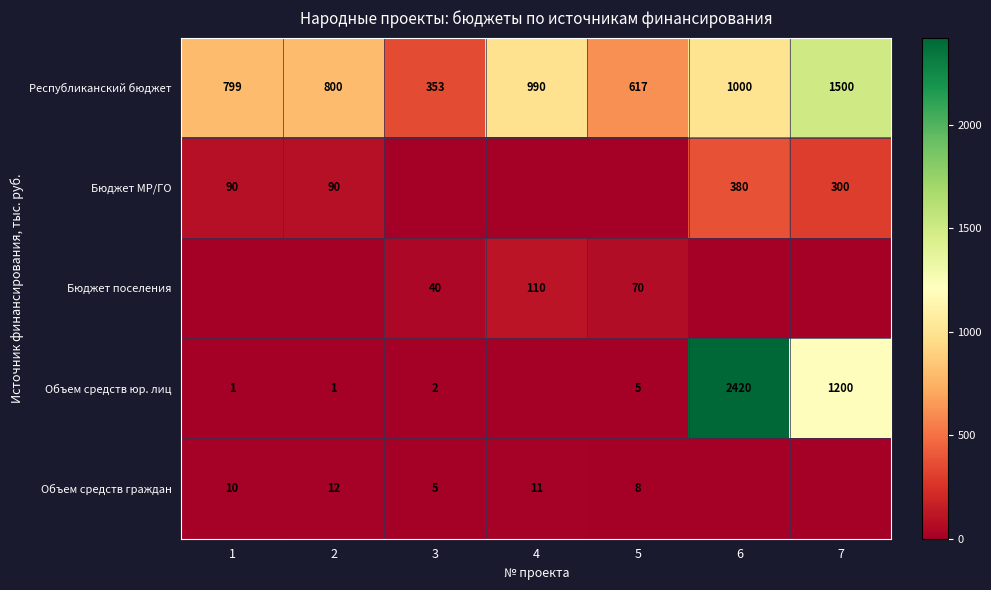

How many data points does each series have?

7